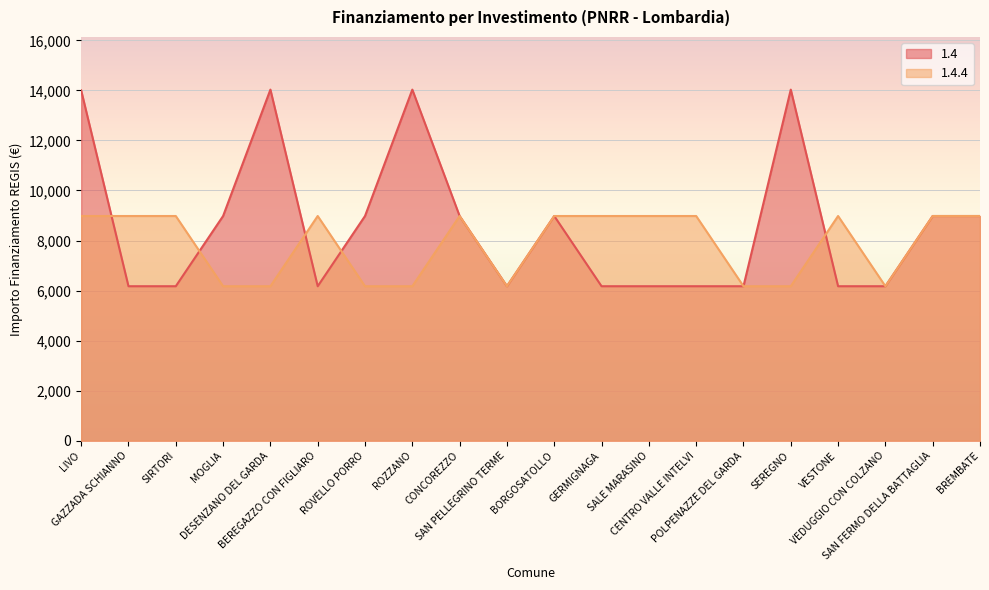

Which series has the widest spread of values?

1.4